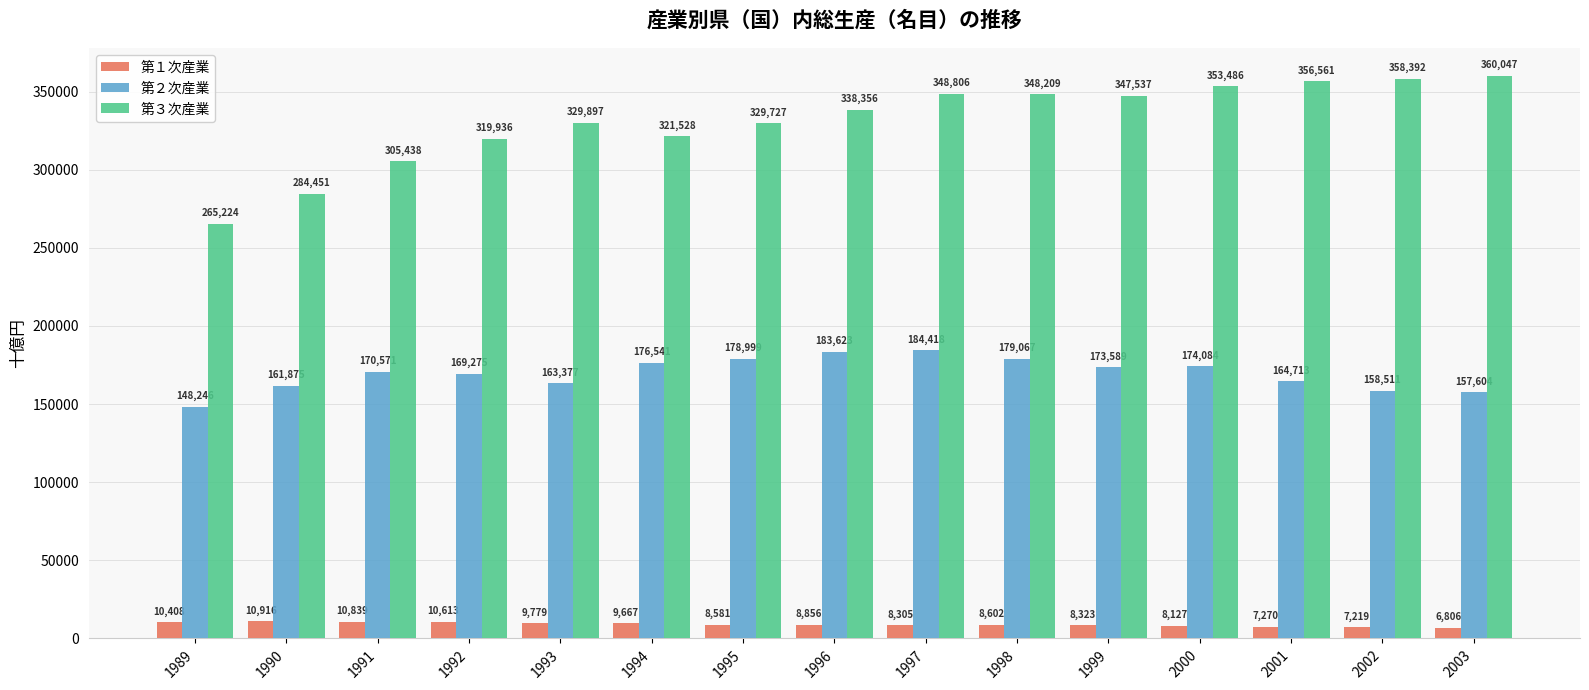

What is the minimum value shown in the chart?

6806.5